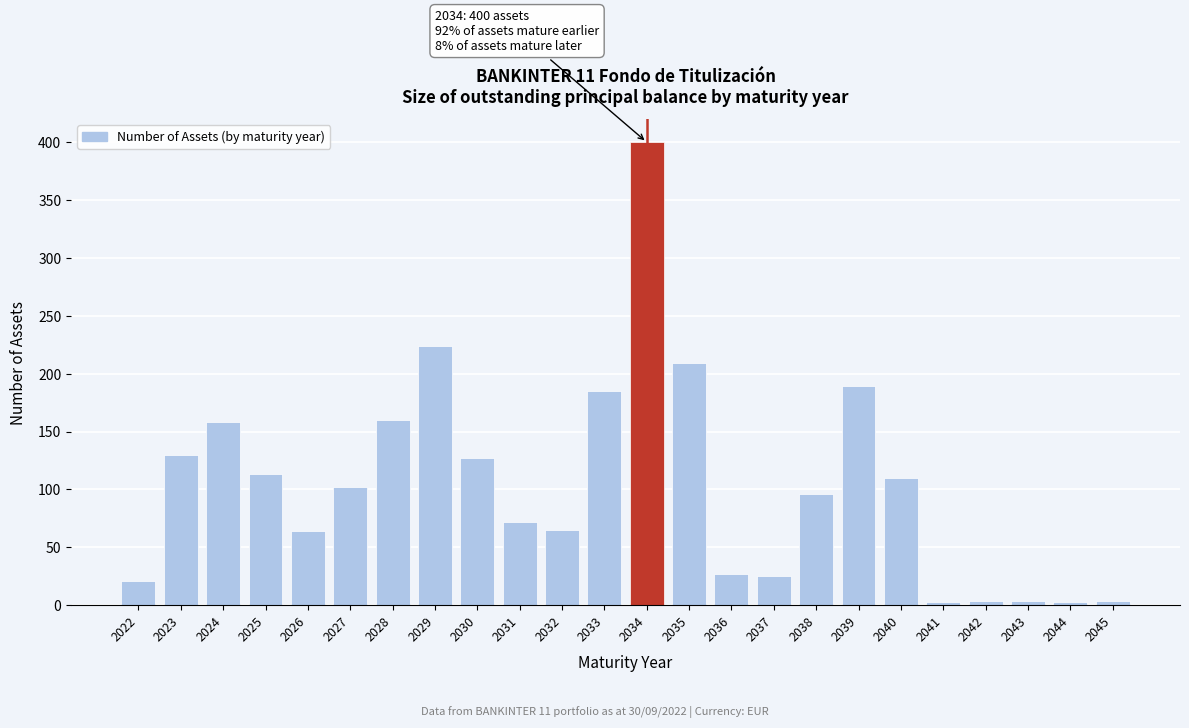

What is the value of the 14th bar from the left?

209